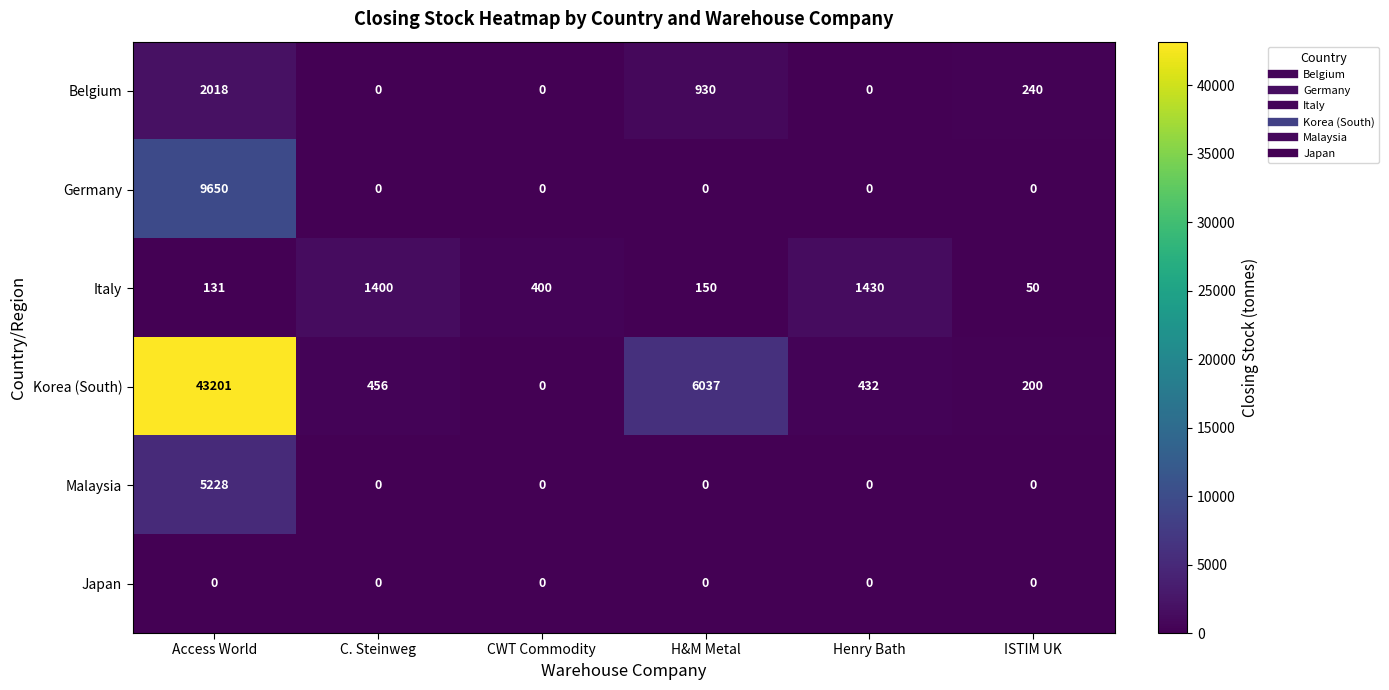

Where is Korea (South) nearest to the value 21600?

H&M Metal